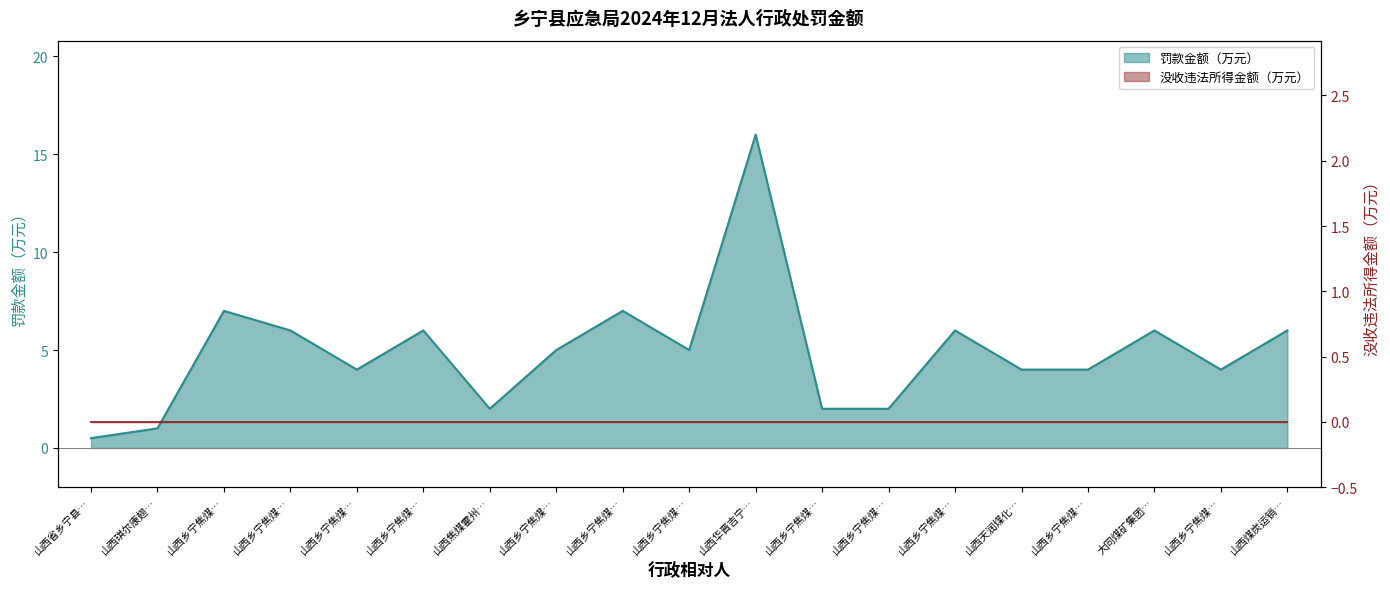

What is the minimum value shown in the chart?

0.5